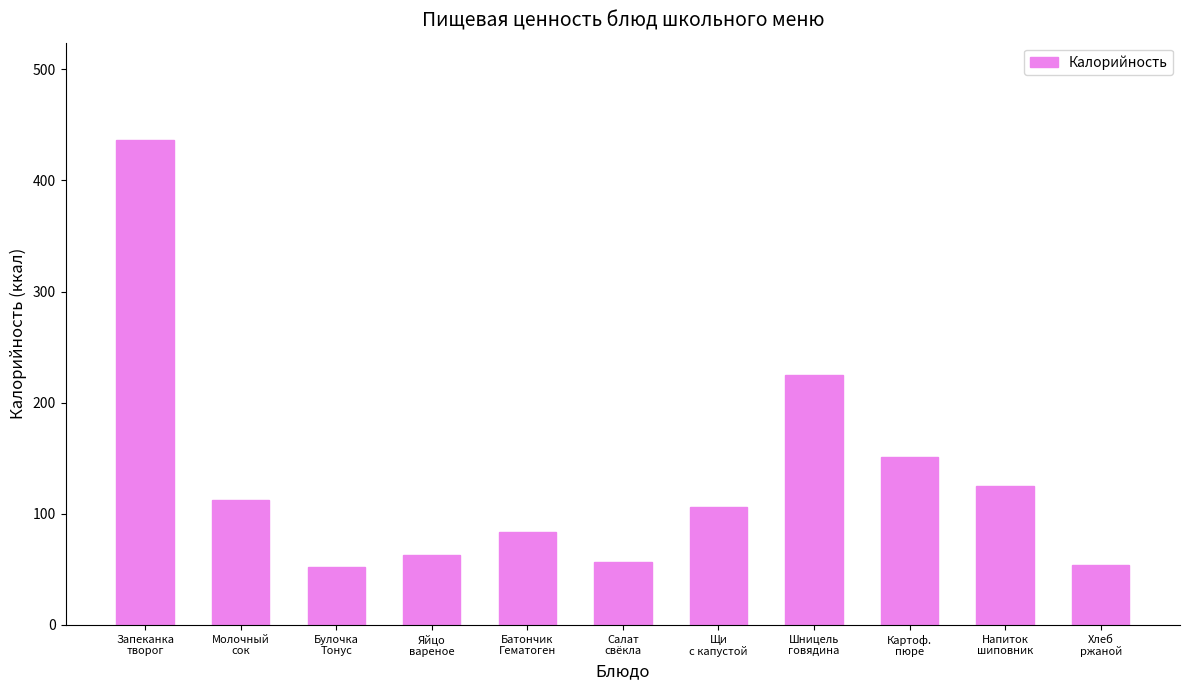

Count the number of values greater than 106.

6